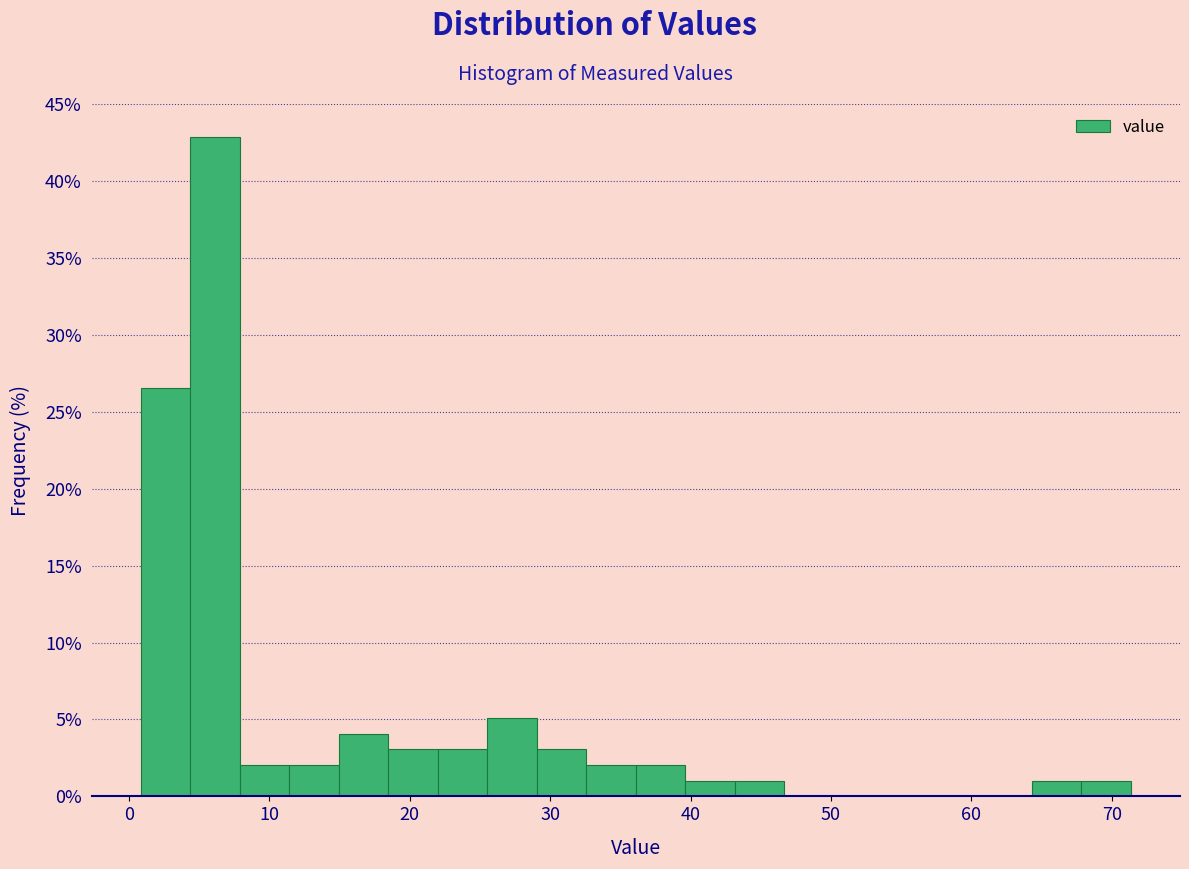

Read against the x-axis, roughly where is the centre of the tallest bar?

6